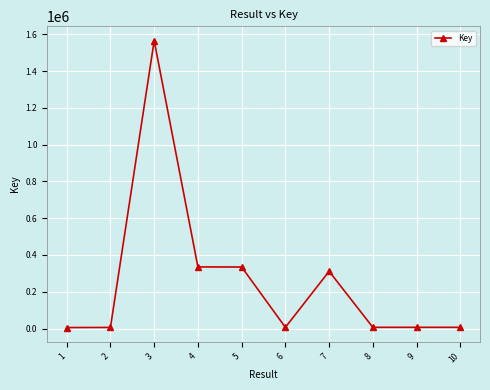

At which category does the chart reach its peak across all series?

3